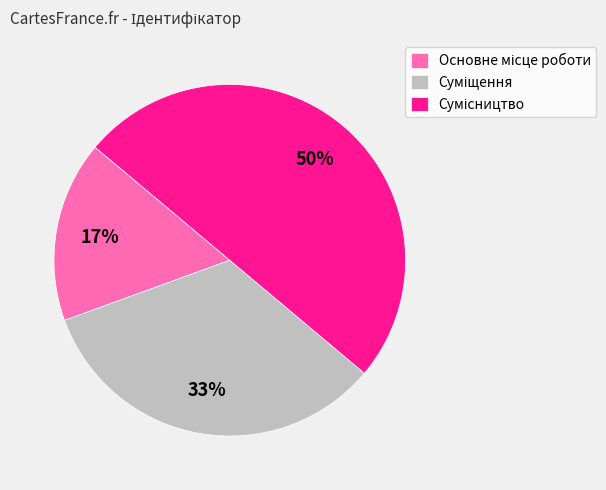

To the nearest percent, what is the average slice percentage?

33%